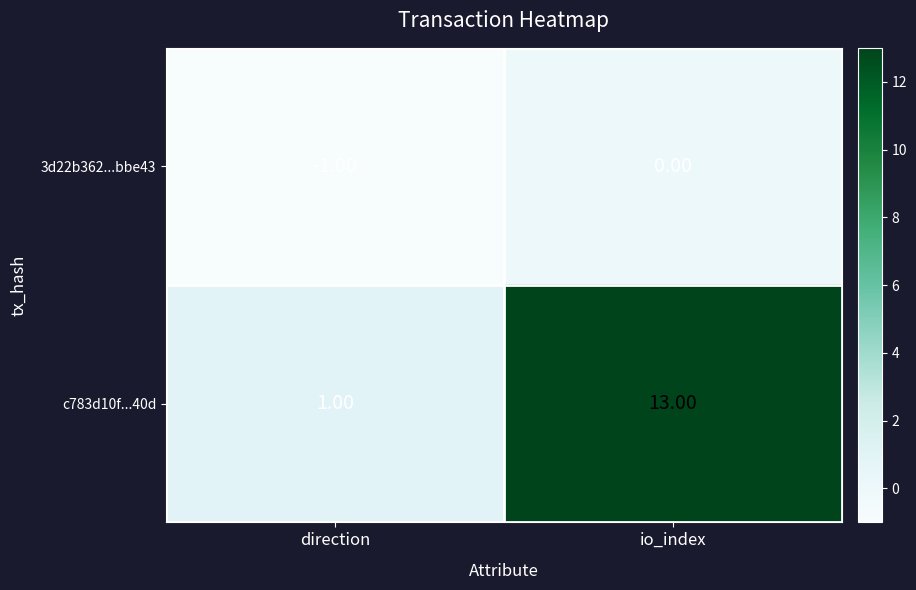

Which series has the widest spread of values?

c783d10f...40d